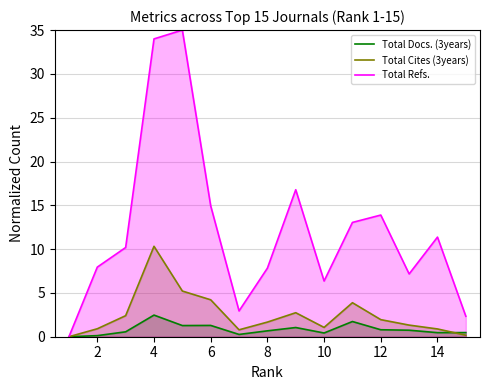

Is the value of Total Refs. at 10 greater than the value of Total Docs. (3years) at 12?

Yes